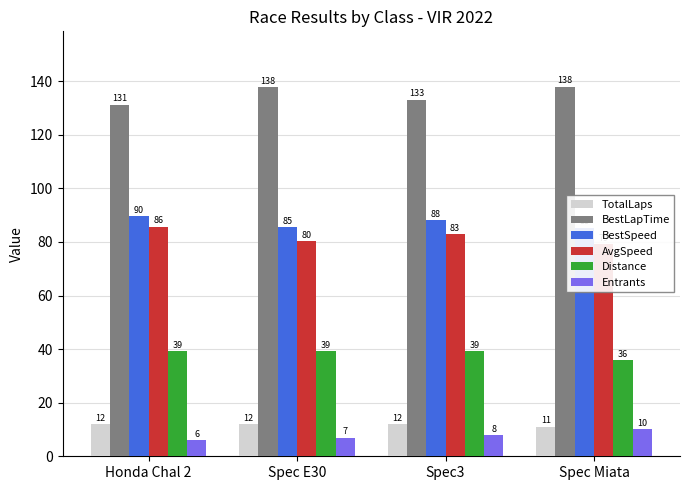

What is the label of the 3rd bar from the right?

Spec E30